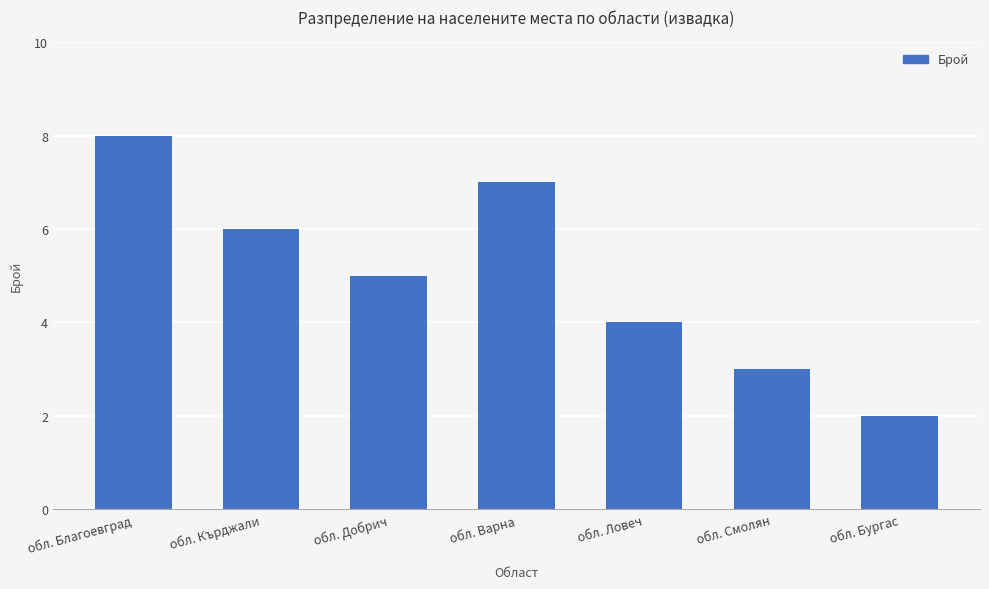

What is the change in value from обл. Варна to обл. Смолян?

-4